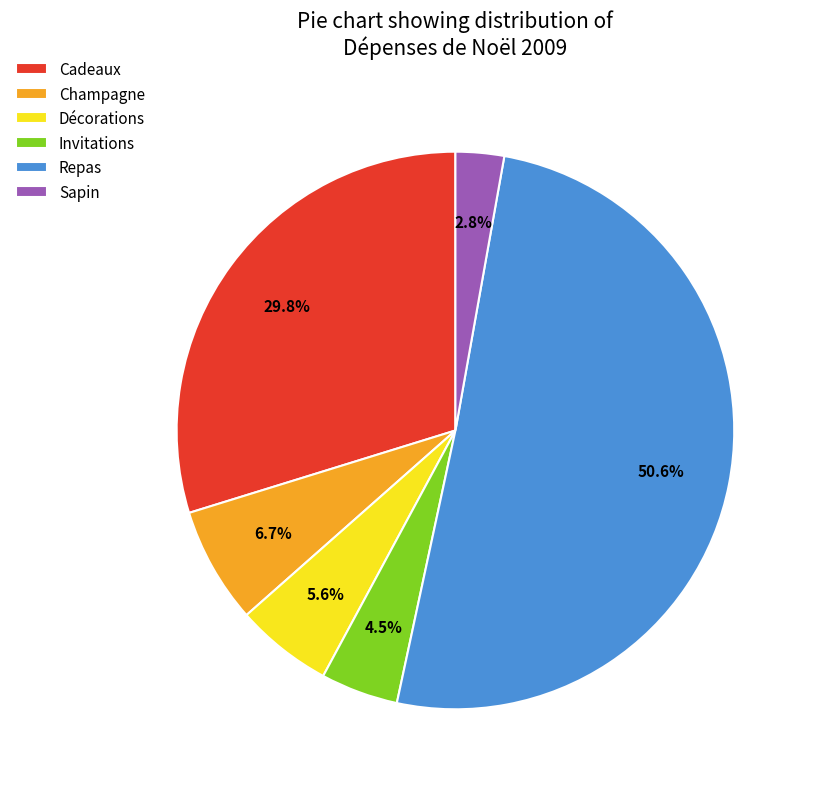

To the nearest percent, what is the combined percentage of Sapin and Champagne?

10%